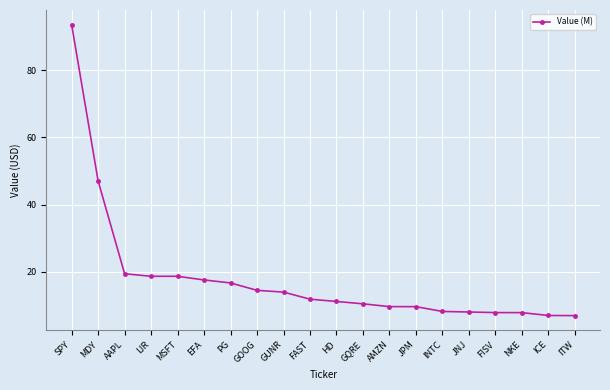

At which label is the value closest to 50?

MDY